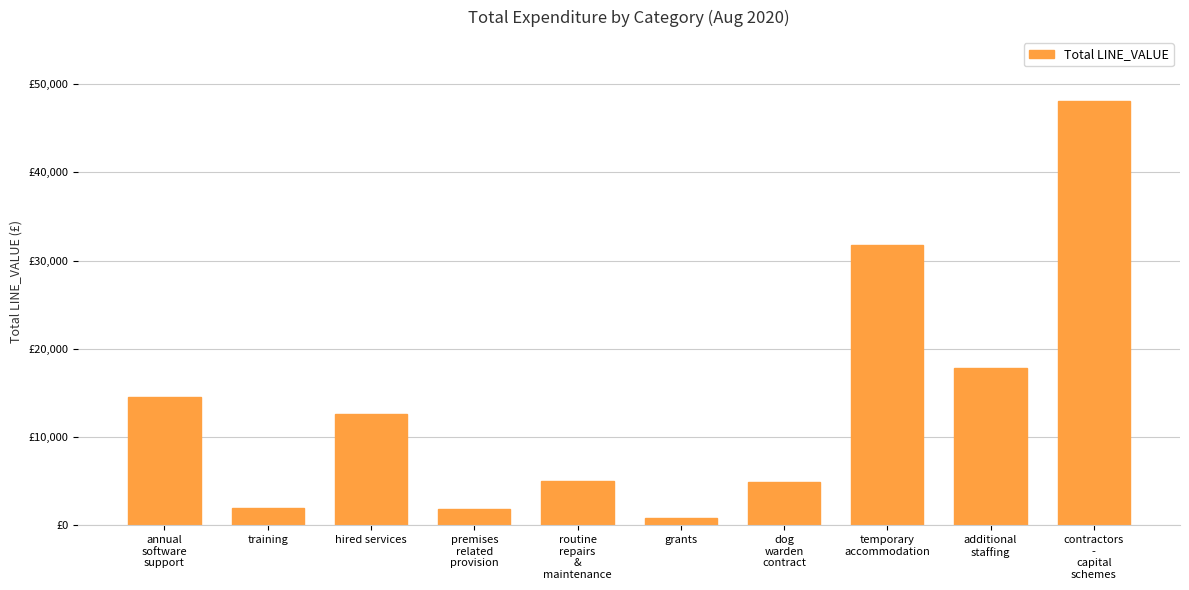

Rank the categories by value from lowest to highest.

grants, premises
related
provision, training, dog
warden
contract, routine
repairs
&
maintenance, hired services, annual
software
support, additional
staffing, temporary
accommodation, contractors
-
capital
schemes